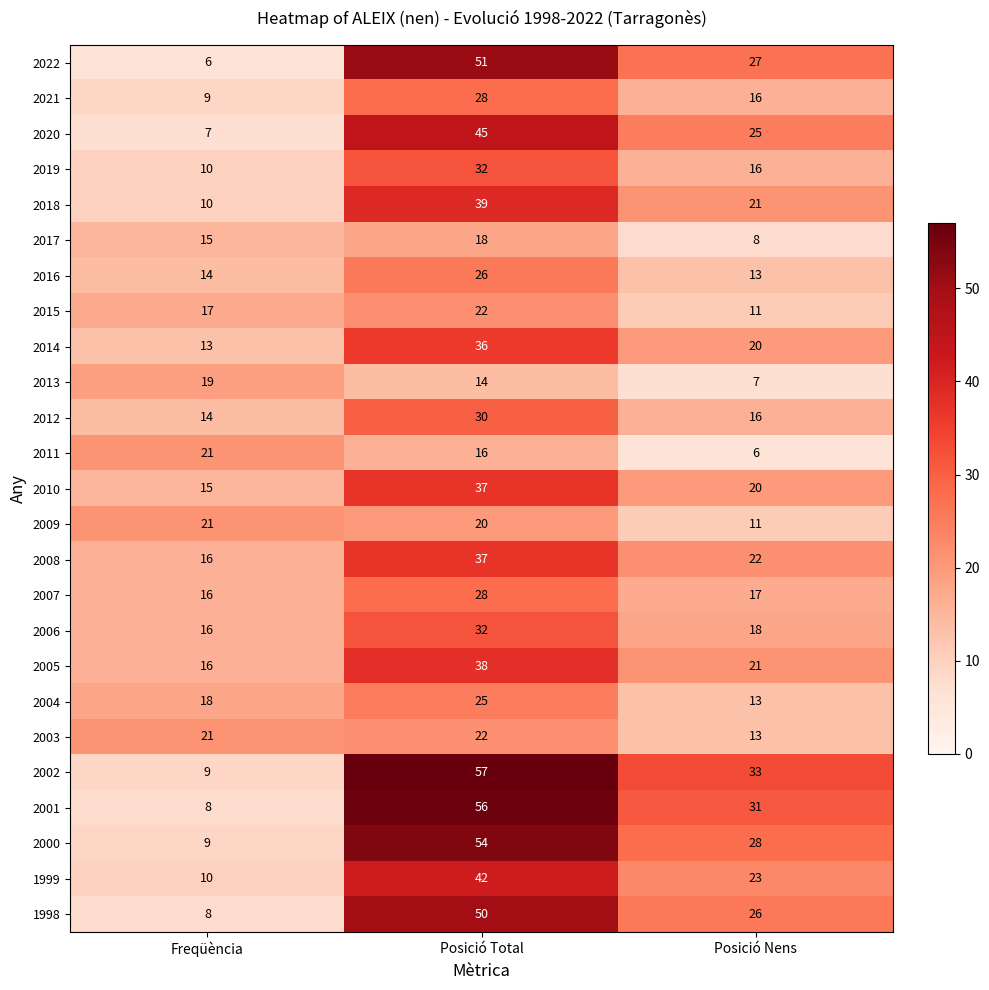

Count the 2011 values in the range 6 to 21.

3